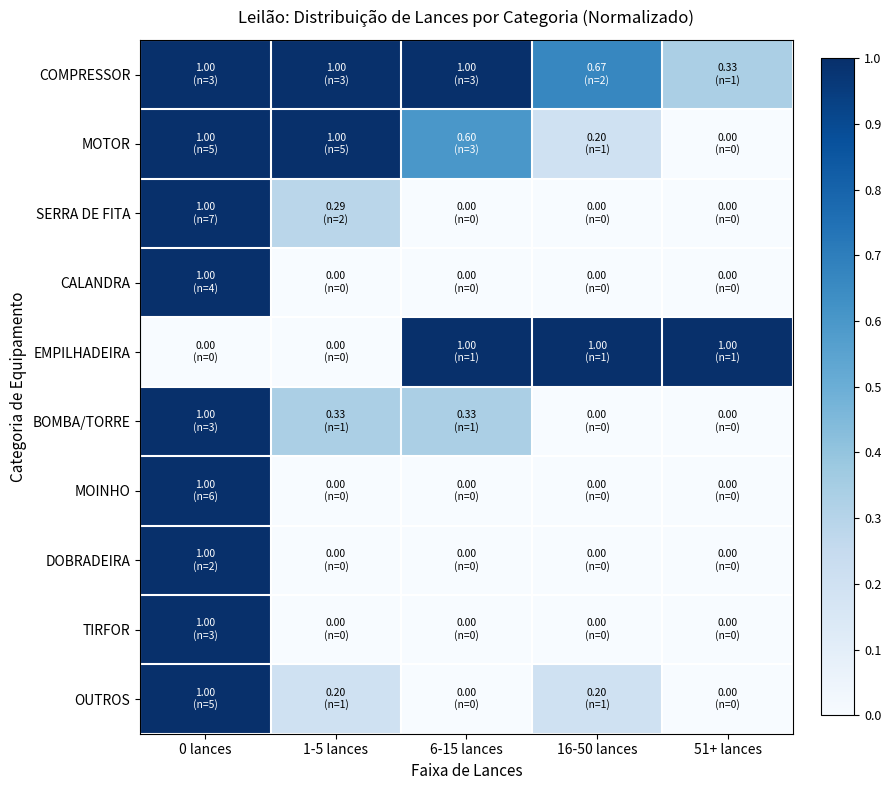

Rank the series by their maximum value, from highest to lowest.

COMPRESSOR, MOTOR, SERRA DE FITA, CALANDRA, EMPILHADEIRA, BOMBA/TORRE, MOINHO, DOBRADEIRA, TIRFOR, OUTROS